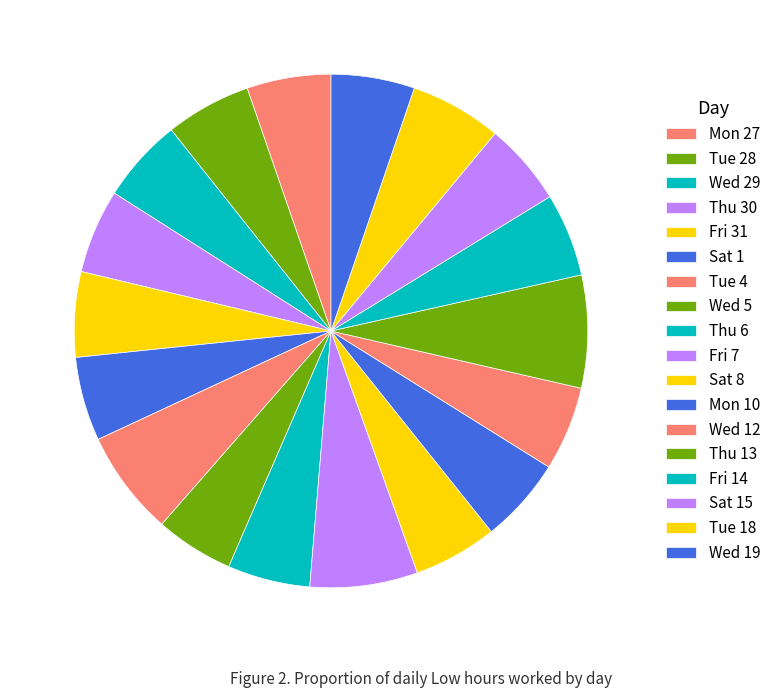

To the nearest percent, what percentage of the pie is Wed 19?

5%